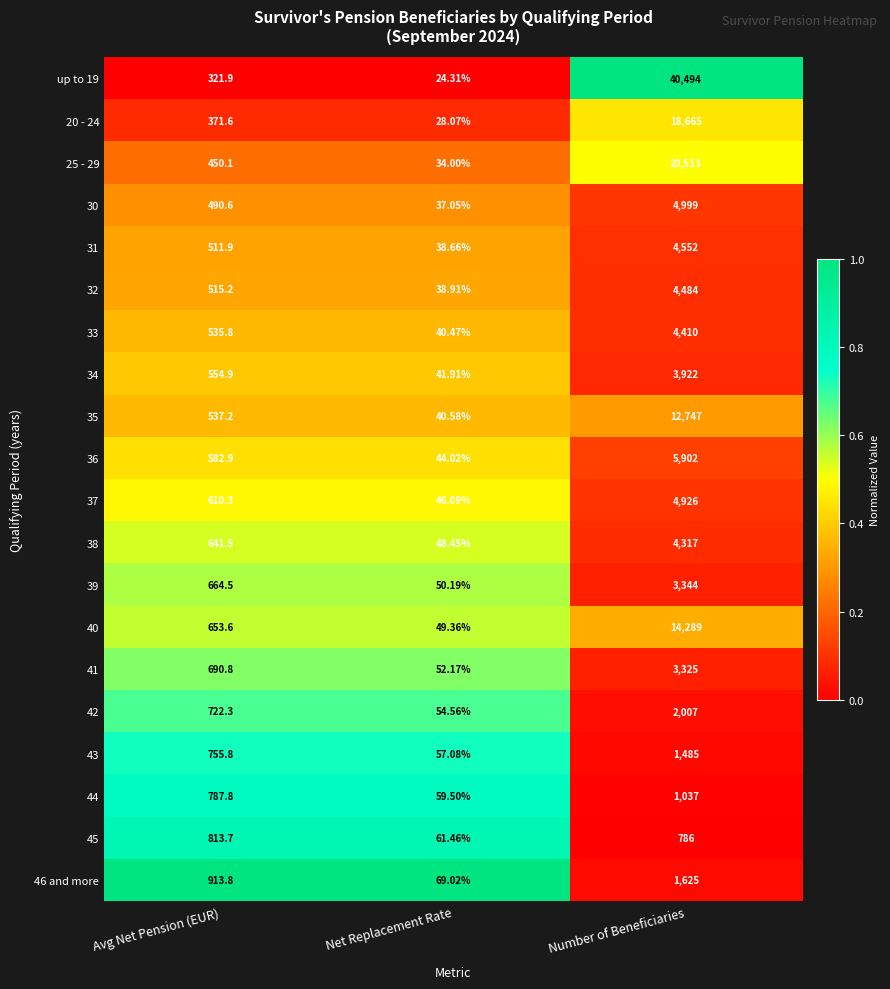

Where is 35 nearest to the value 6393?

Avg Net Pension (EUR)